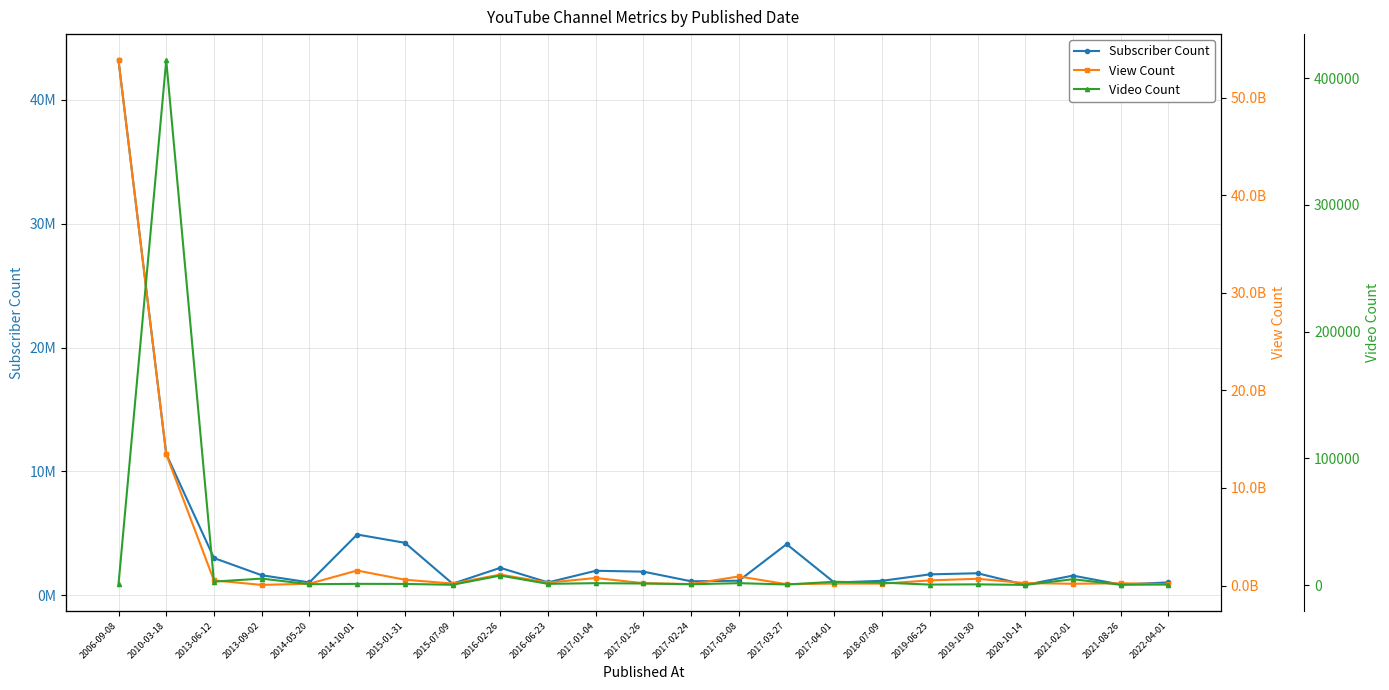

How many lines are shown in the chart?

3